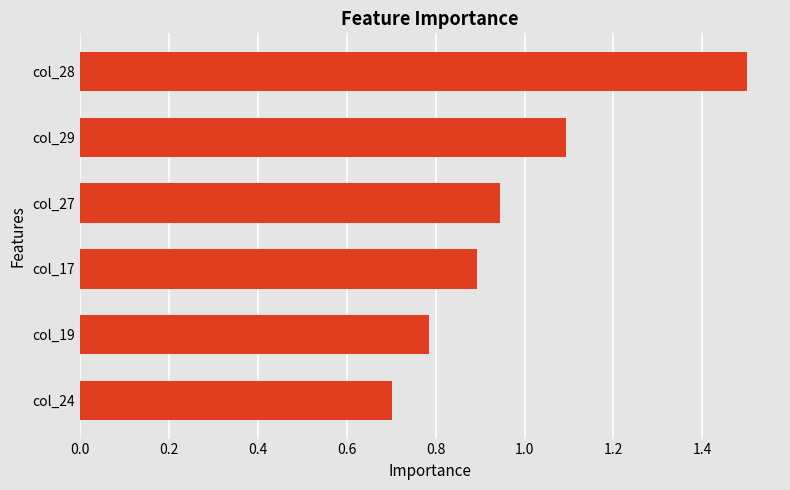

The chart shows a value of 1.1 at col_29. True or false?

True